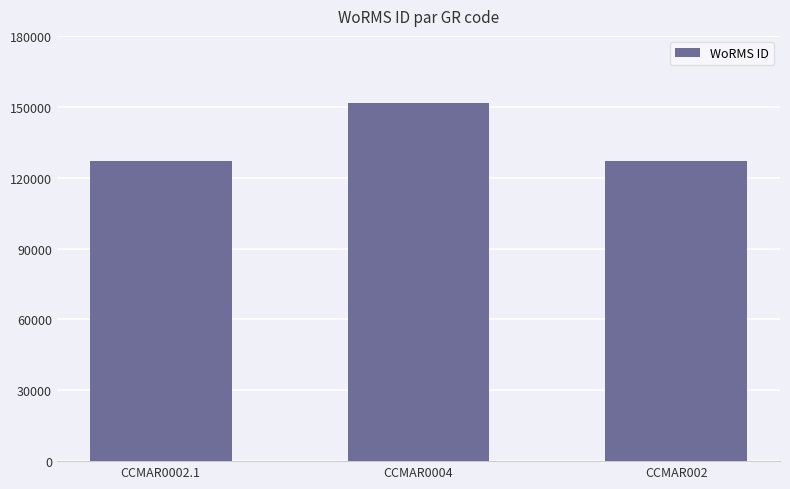

At which category does the chart reach its peak across all series?

CCMAR0004